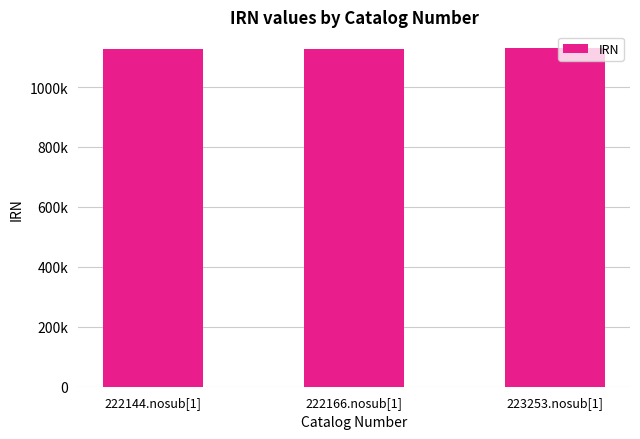

Is it true that the value at 223253.nosub[1] is 614256?

False